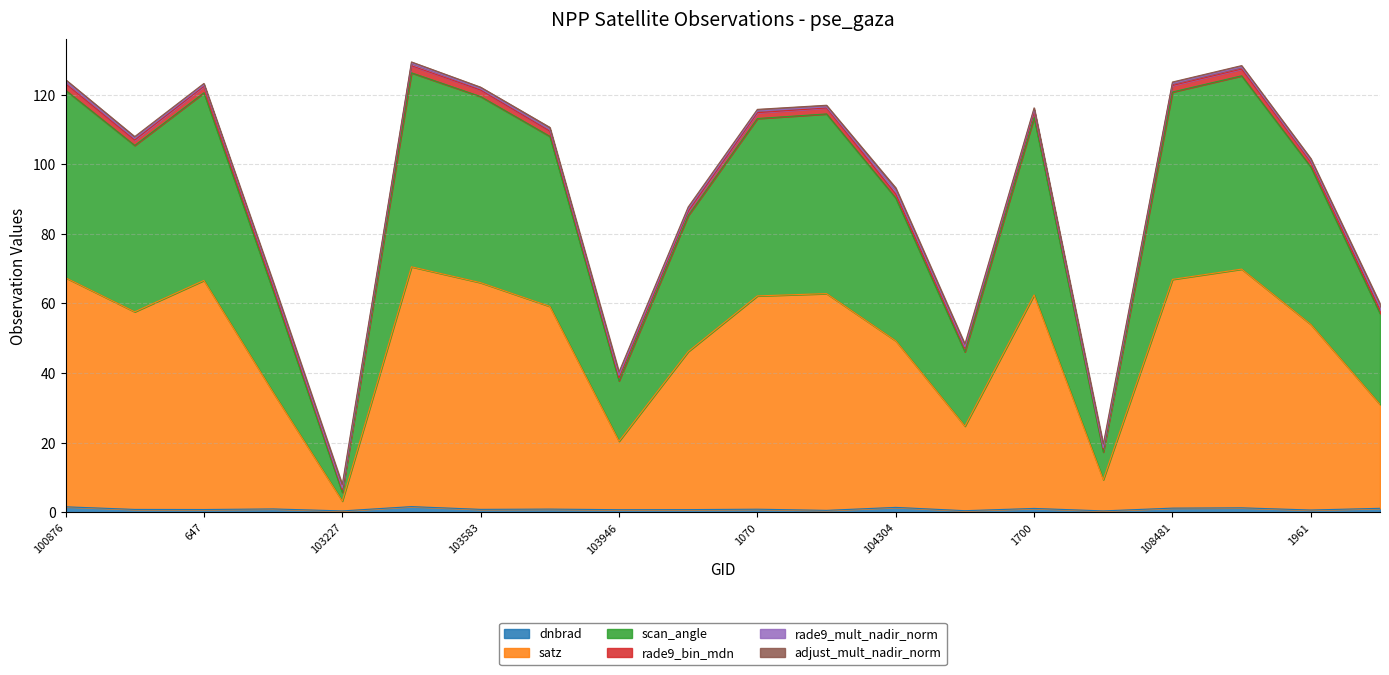

The scan_angle series shows 31.2 at 1700. True or false?

False